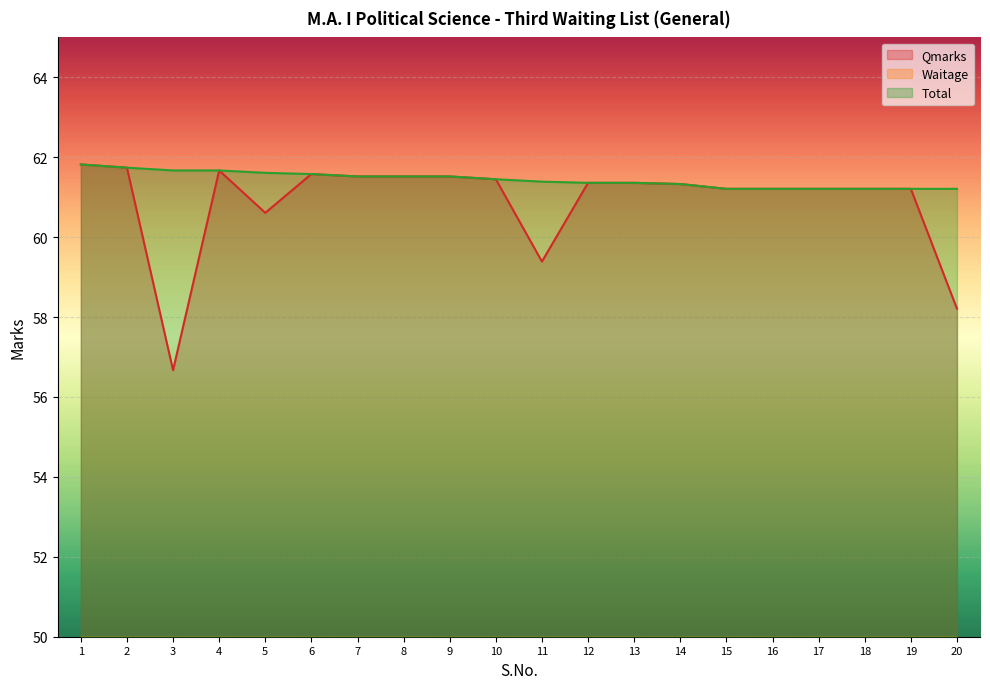

How many Waitage values are between 0 and 1?

17